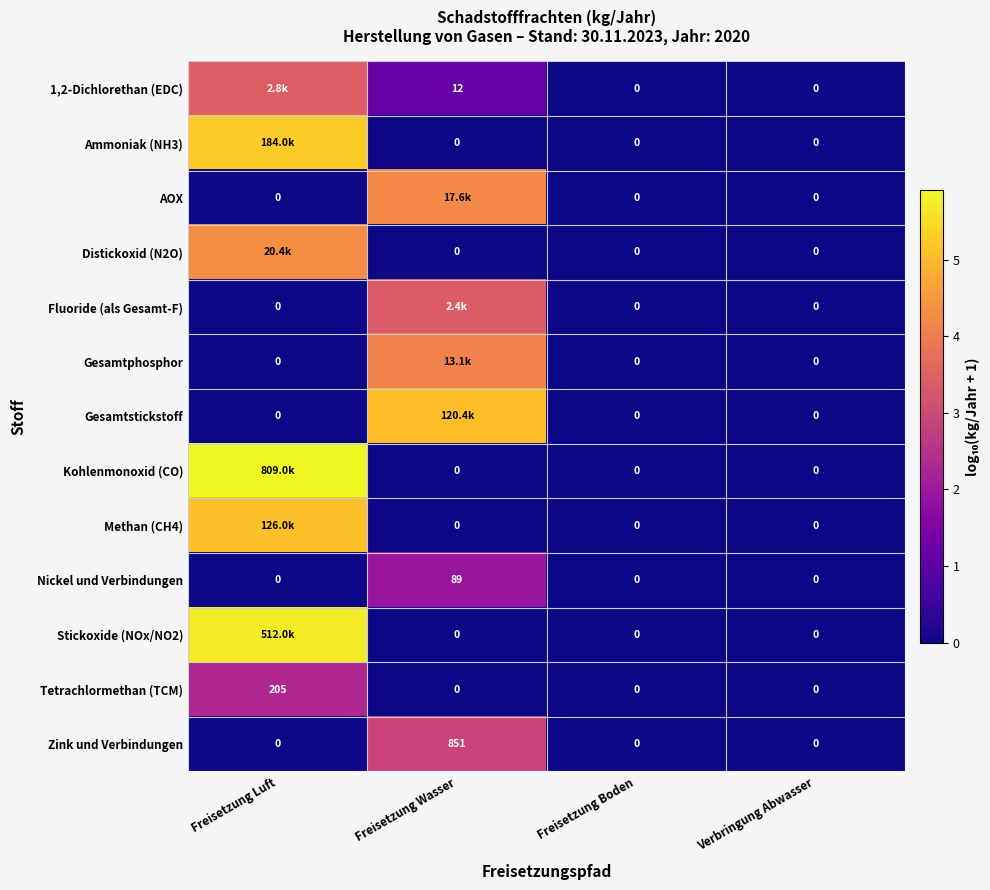

What is the difference between the maximum and minimum values in the Distickoxid (N2O) series?

4.3